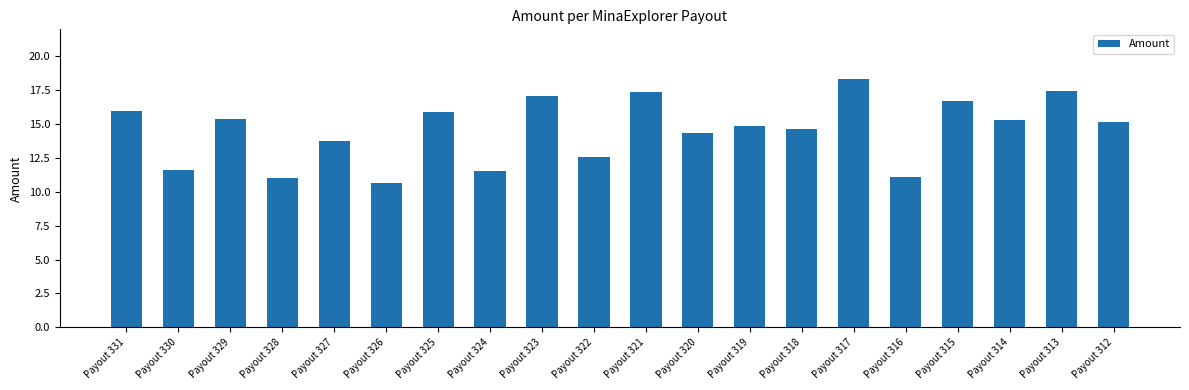

Which label corresponds to the smallest value in the chart?

Payout 326